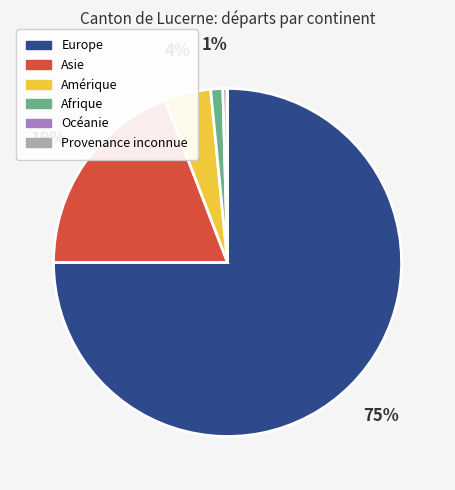

What is the largest slice in the pie chart?

Europe